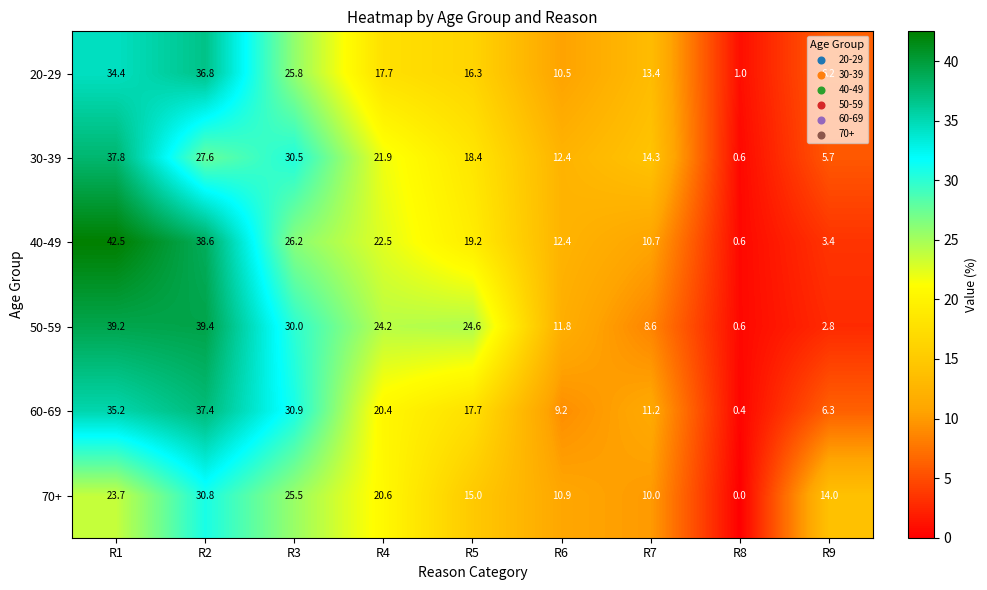

Which series has the largest range (max minus min)?

40-49